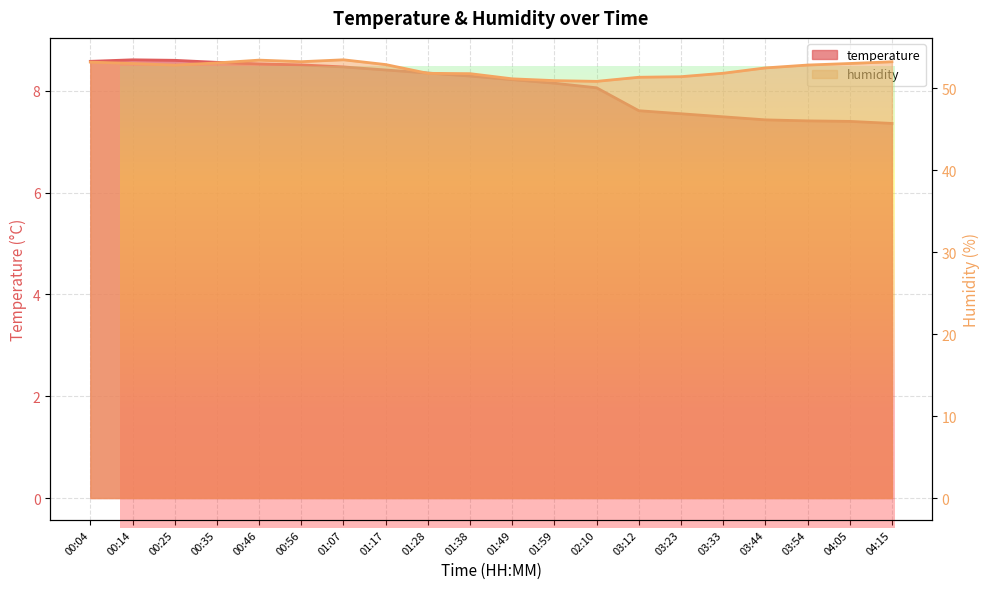

At which category does temperature reach its first local peak?

00:14